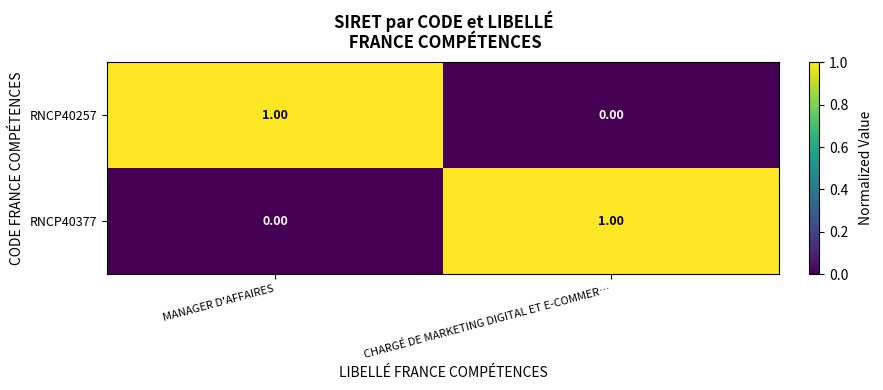

At which label does RNCP40377 reach its minimum?

MANAGER D'AFFAIRES